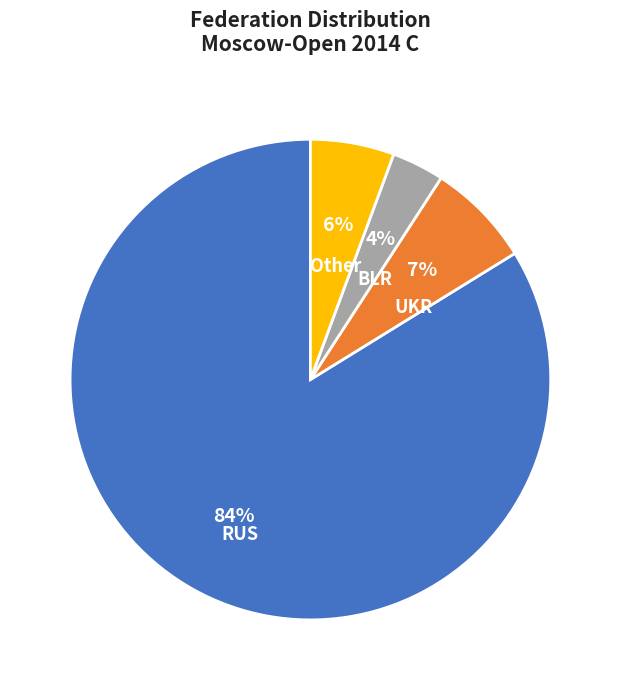

True or false: RUS accounts for 96% of the total.

False